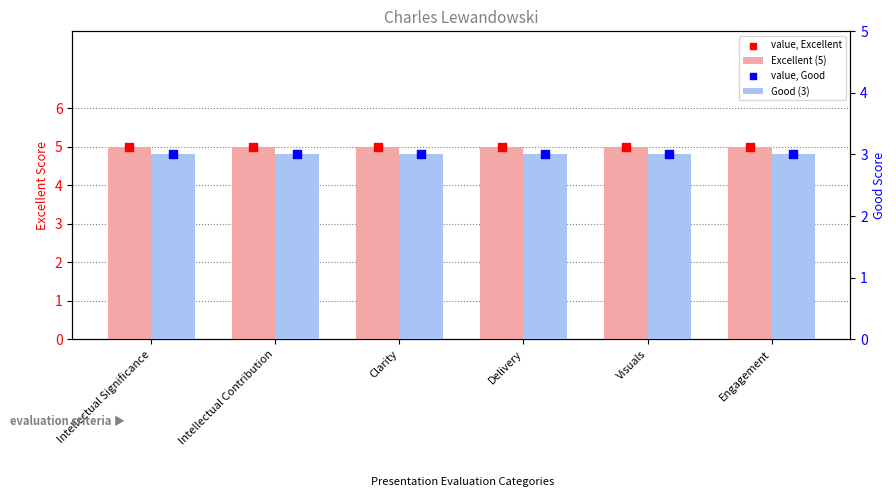

Which series has the largest total across all categories?

Excellent (5)